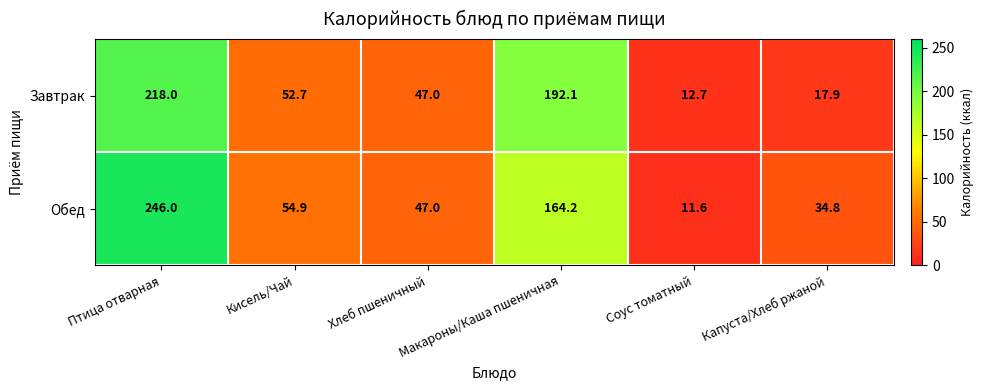

Is the value of Обед at Капуста/Хлеб ржаной greater than the value of Завтрак at Птица отварная?

No